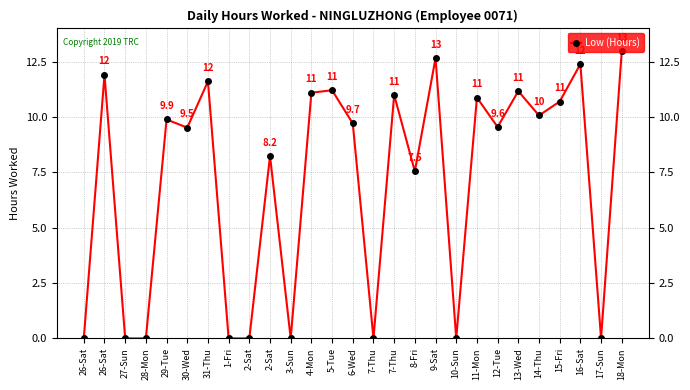

Rank the categories by value from lowest to highest.

26-Sat, 27-Sun, 28-Mon, 1-Fri, 2-Sat, 3-Sun, 7-Thu, 10-Sun, 17-Sun, 8-Fri, 2-Sat, 30-Wed, 12-Tue, 6-Wed, 29-Tue, 14-Thu, 15-Fri, 11-Mon, 7-Thu, 4-Mon, 13-Wed, 5-Tue, 31-Thu, 26-Sat, 16-Sat, 9-Sat, 18-Mon